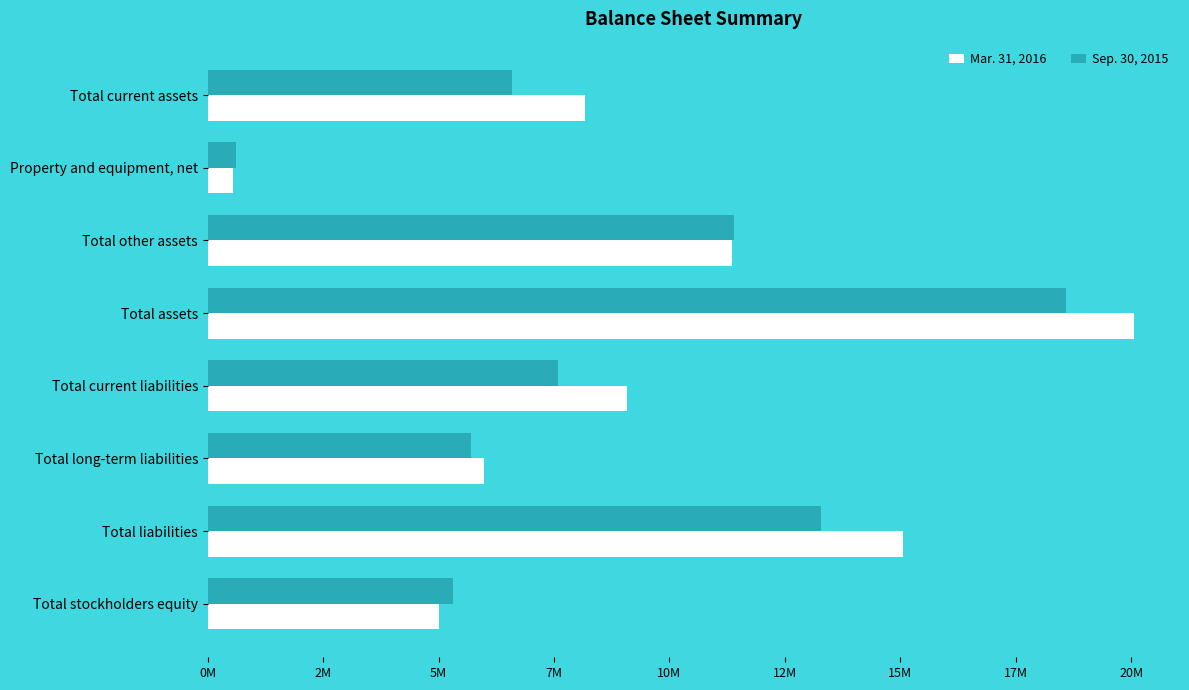

What are all the series names shown in the legend?

Mar. 31, 2016, Sep. 30, 2015